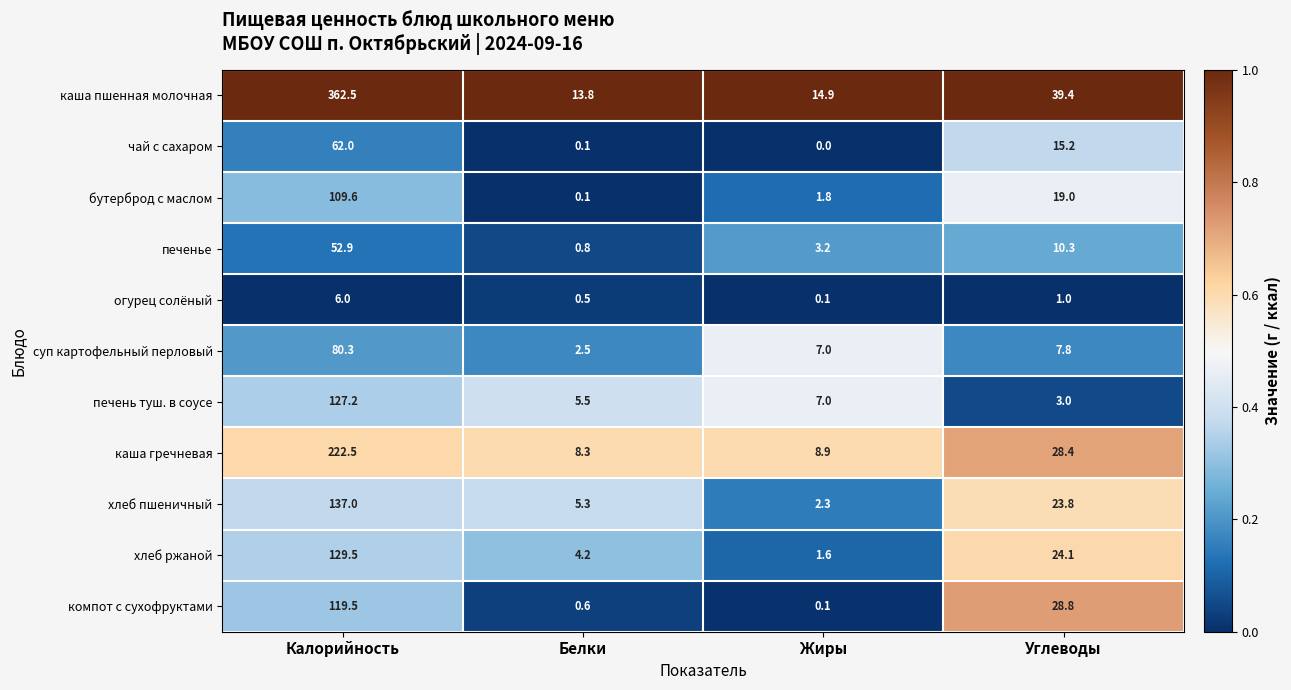

Which series has the largest total across all categories?

каша пшенная молочная